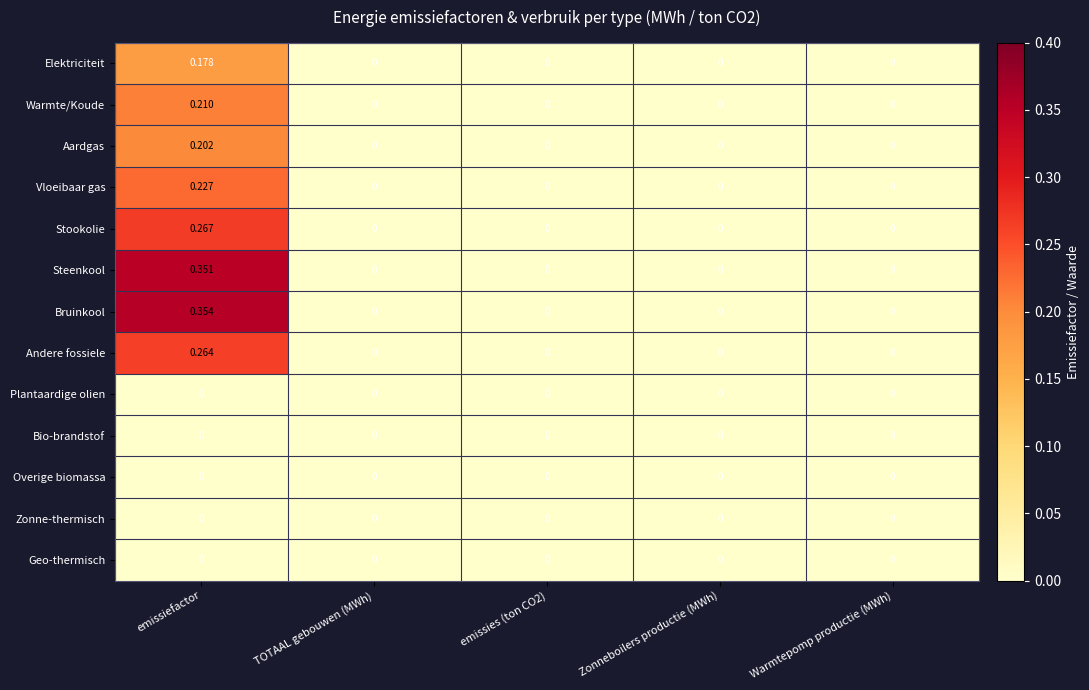

Which category has the highest value in the Warmte/Koude series?

emissiefactor